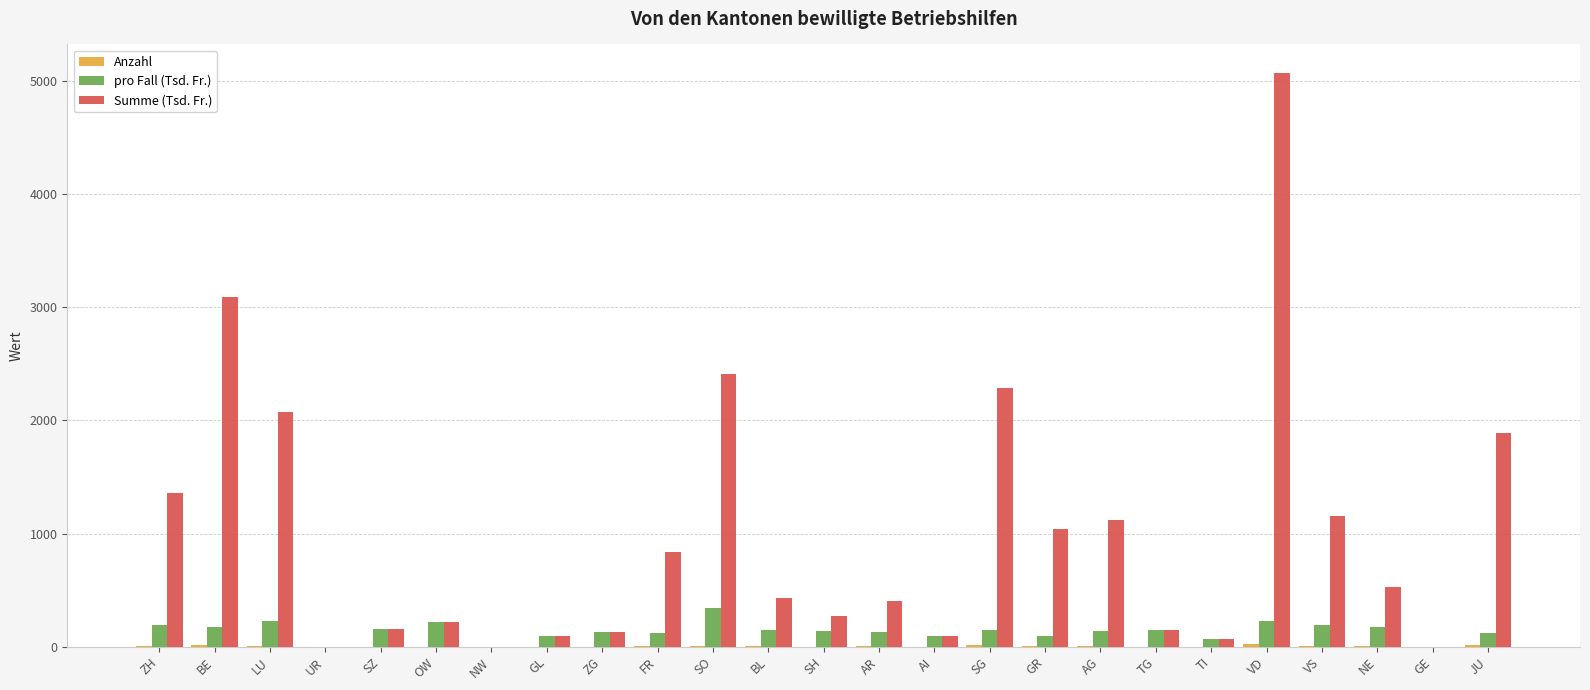

Which series changed the most between LU and ZG?

Summe (Tsd. Fr.)